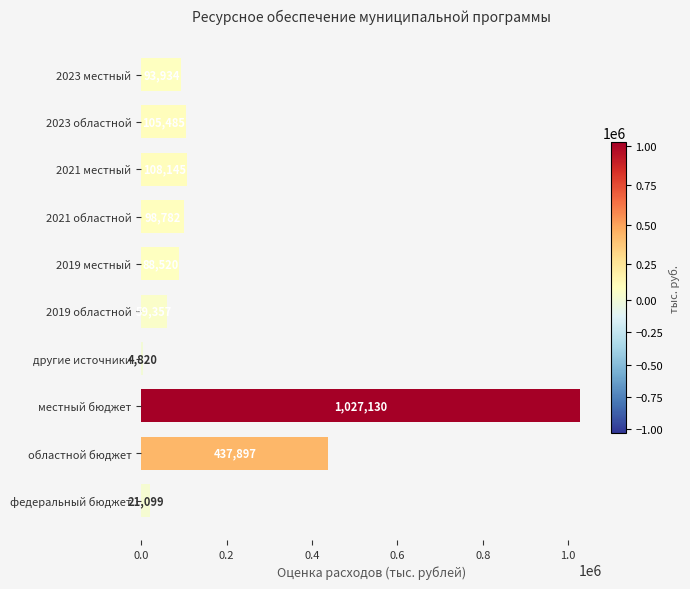

What is the average value?

204516.8